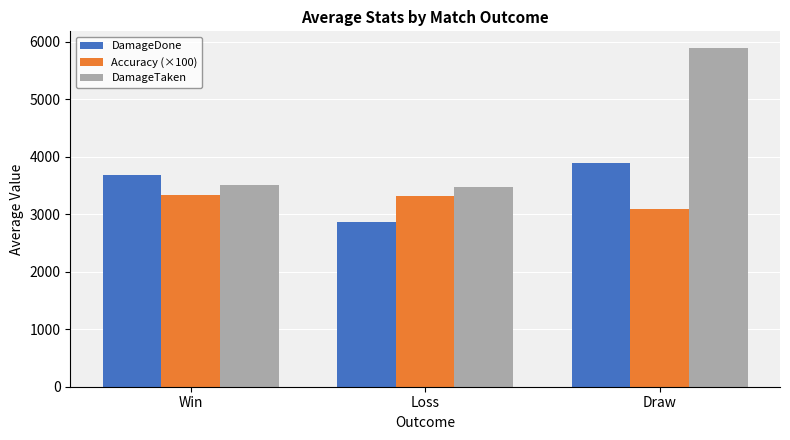

At which label does DamageDone reach its minimum?

Loss